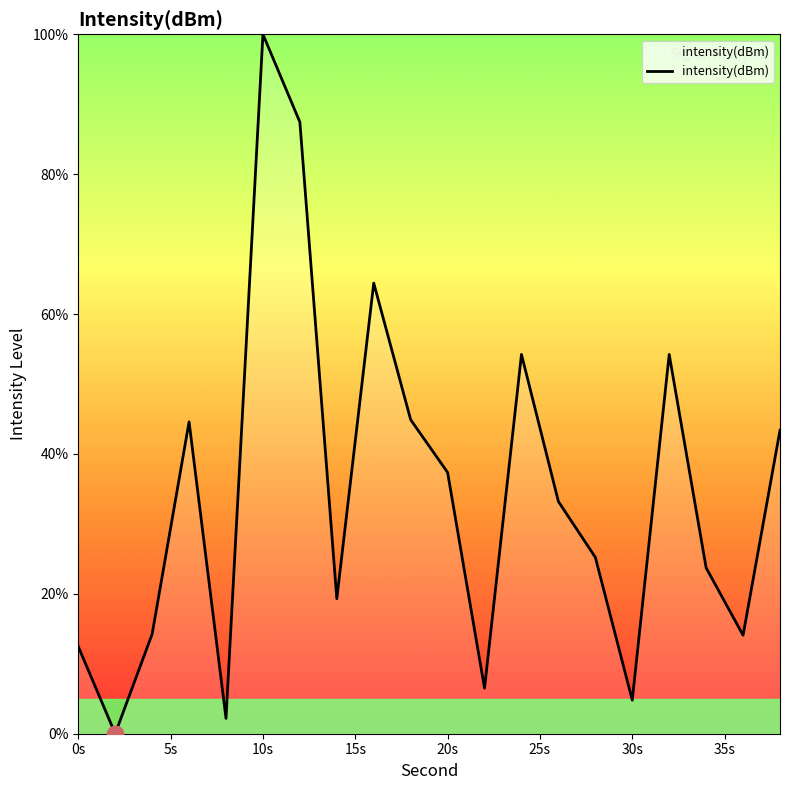

What is the difference between the second highest and second lowest values?

85.3